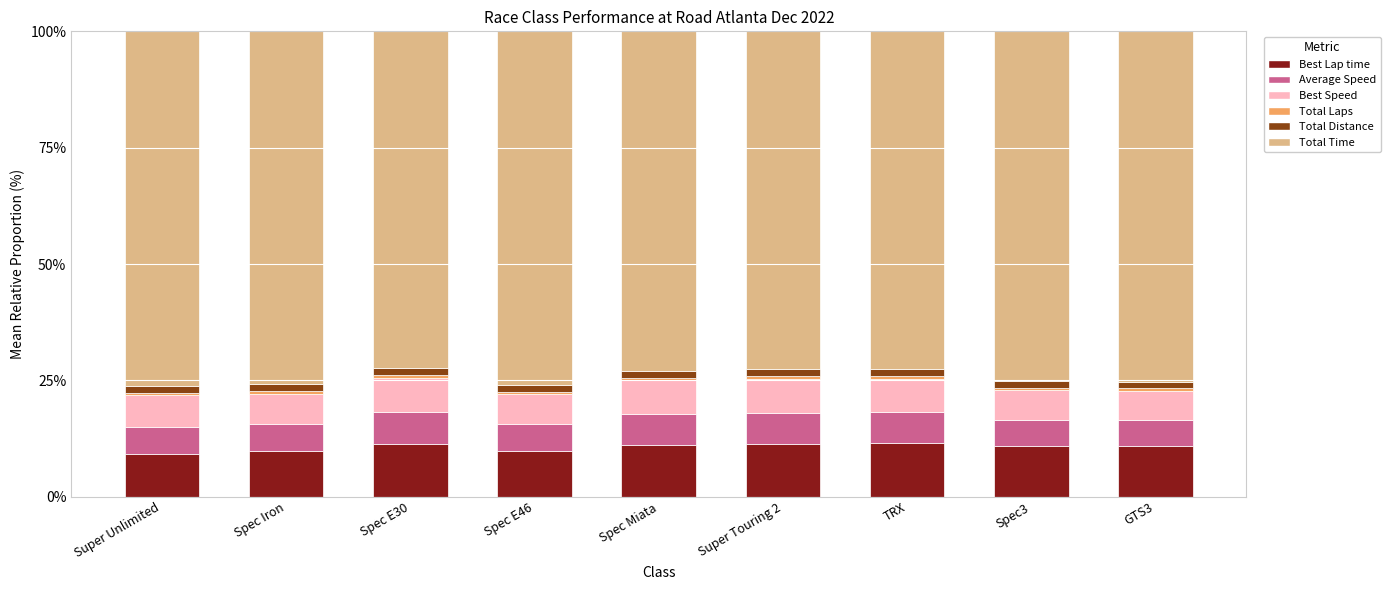

What is the highest value of the Best Lap time series?

11.4